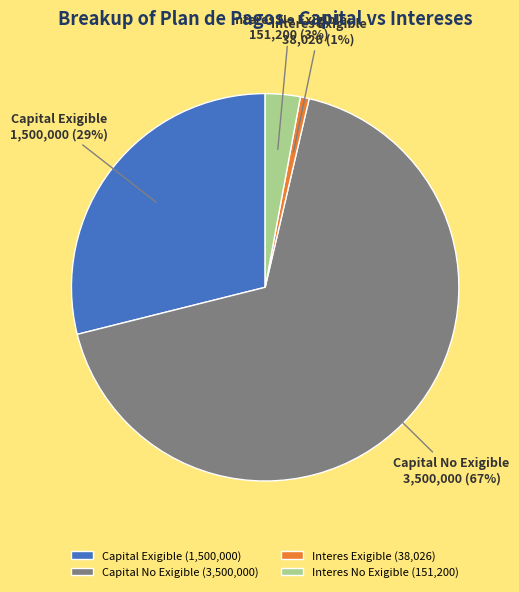

How many segments does this pie chart have?

4